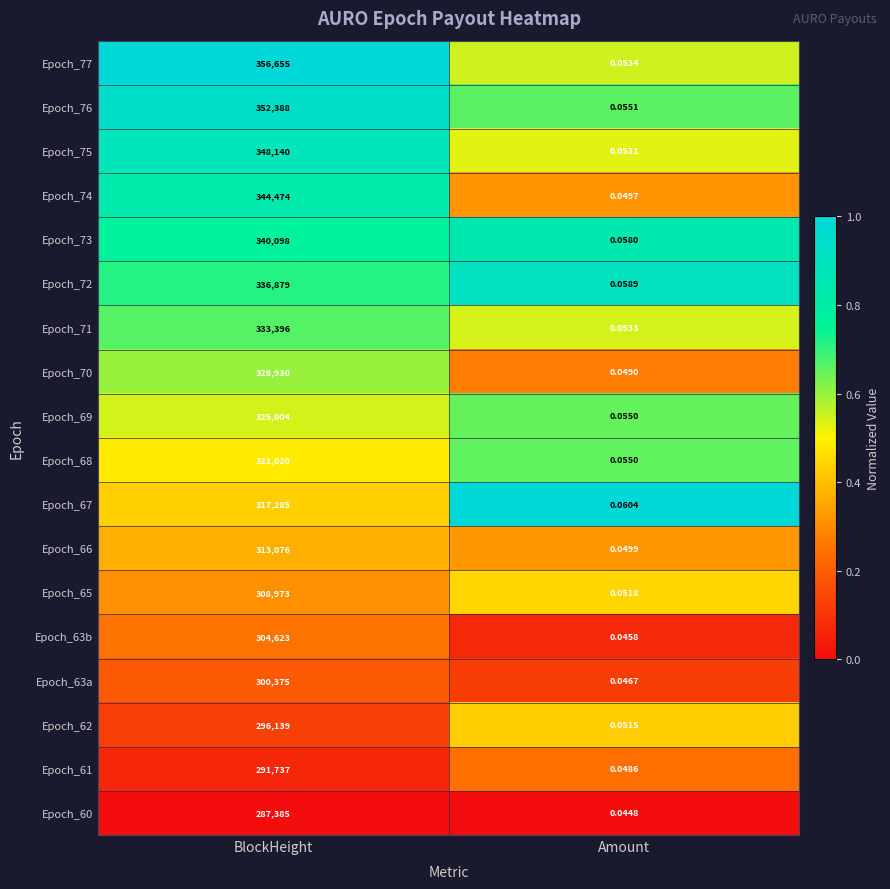

Which series has the largest total across all categories?

Epoch_77